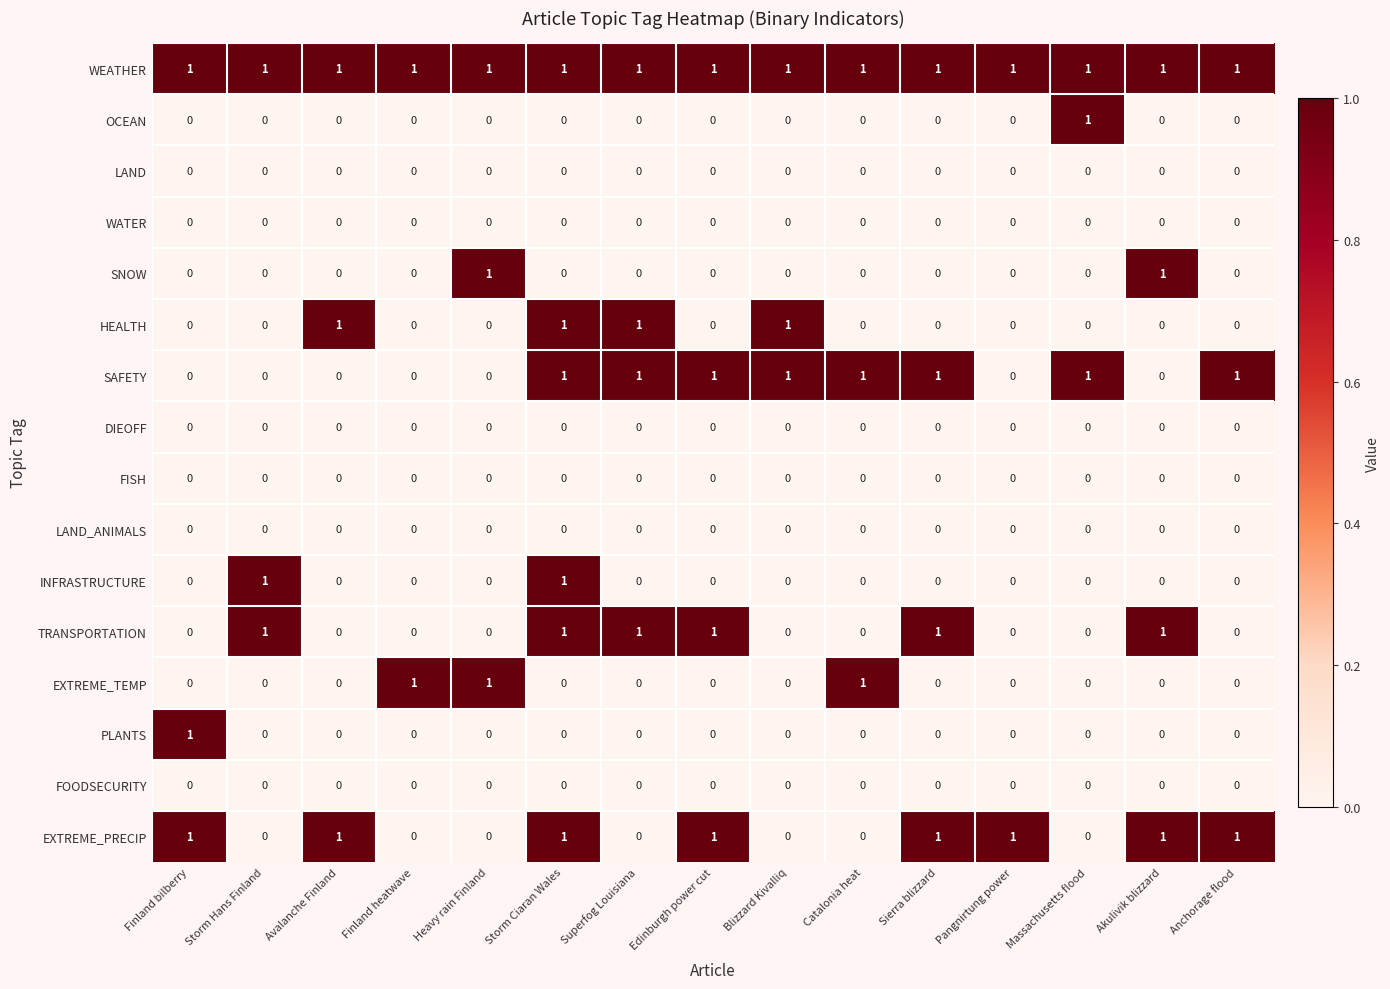

What is the sum of all HEALTH values?

4